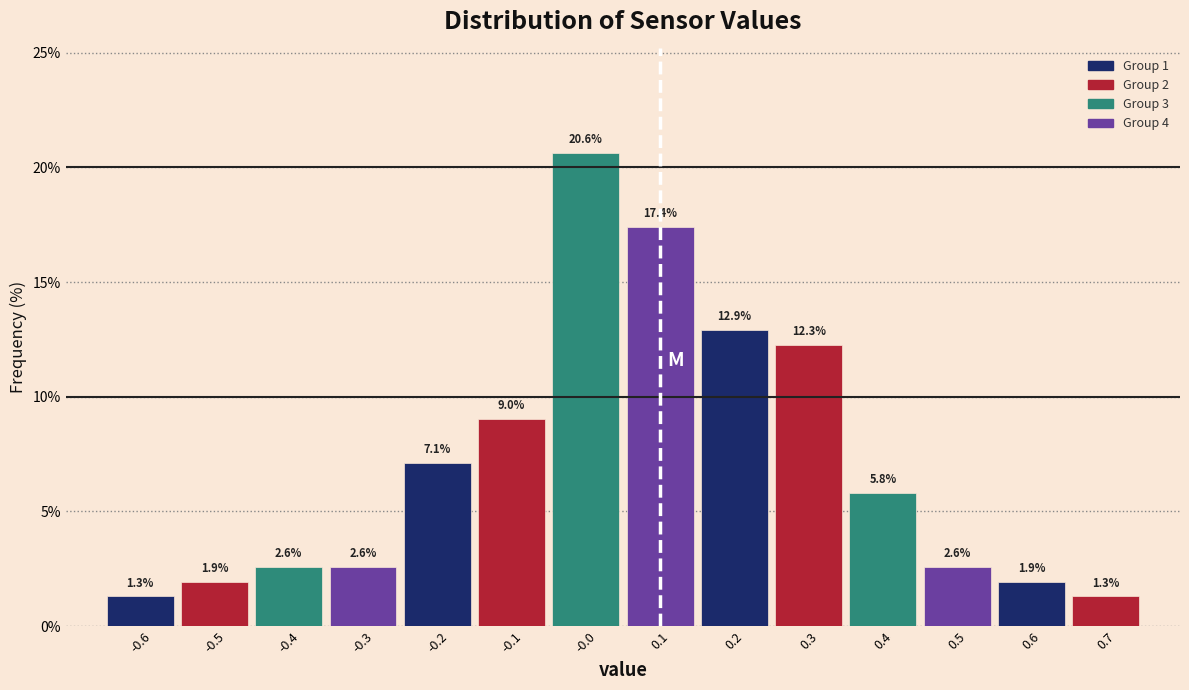

Over which range of the x-axis is the bar tallest?

-0.05 to 0.05